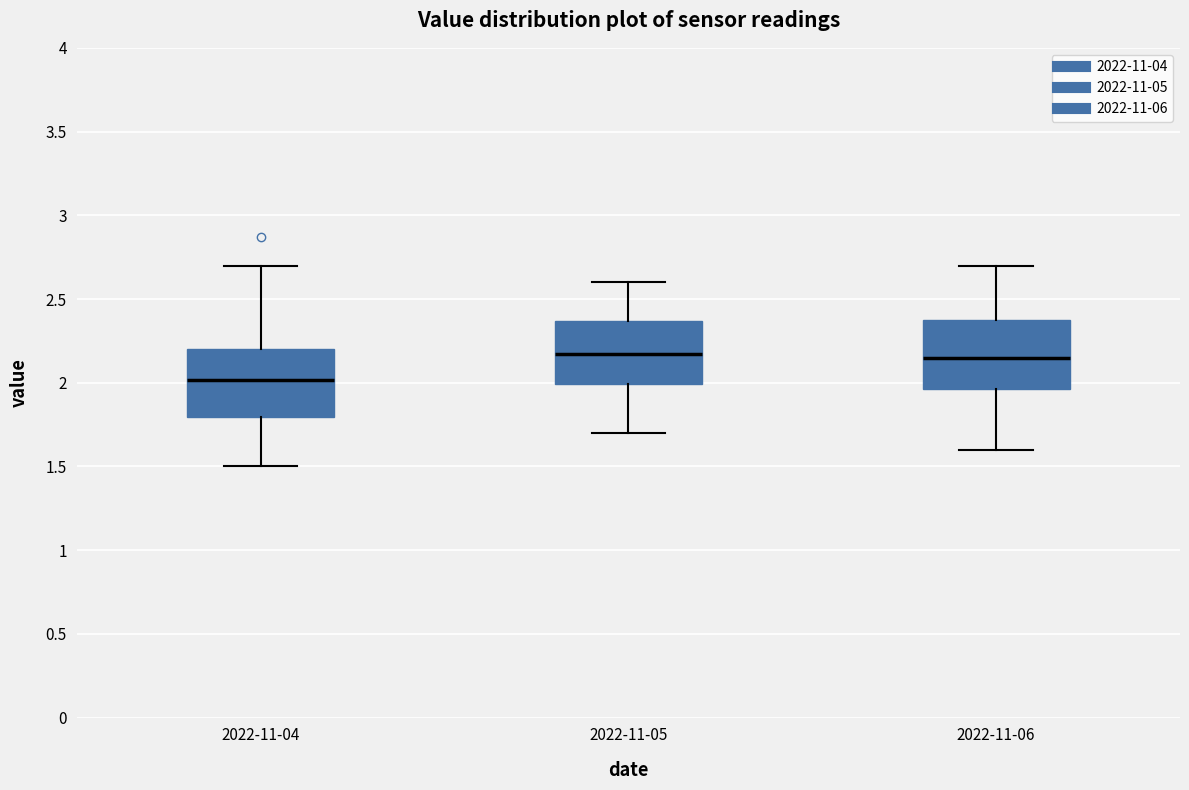

Where does the lower whisker of the box for 2022-11-05 end on the y-axis? The values are not printed on the chart, so give them approximately, as read against the axis.

1.70